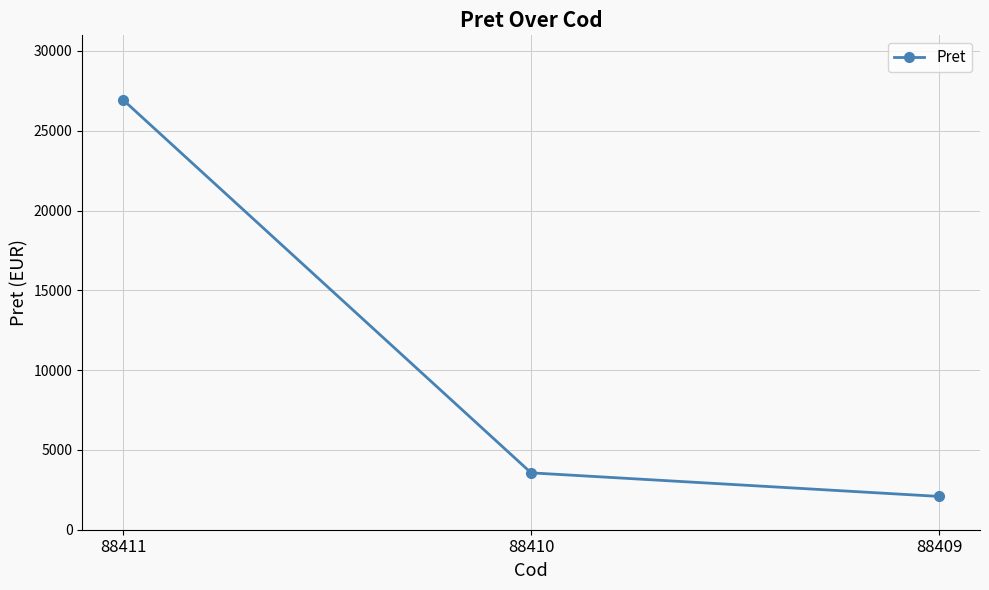

Reading left to right, what are all the values shown in this chart?

88411=26938.4	88410=3564.0	88409=2086.4